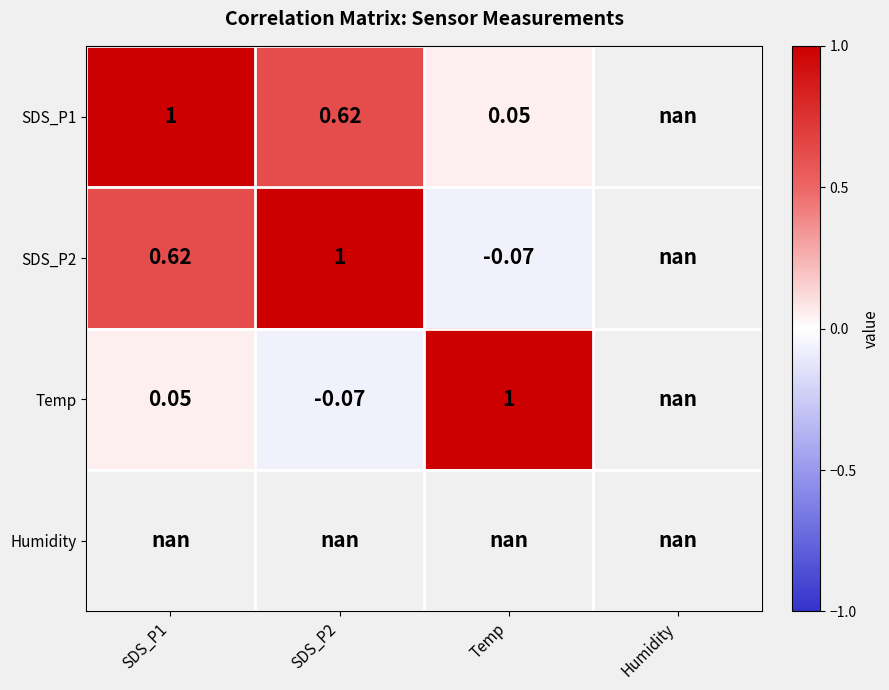

True or false: SDS_P2 has a value of 0.9 at SDS_P1.

False